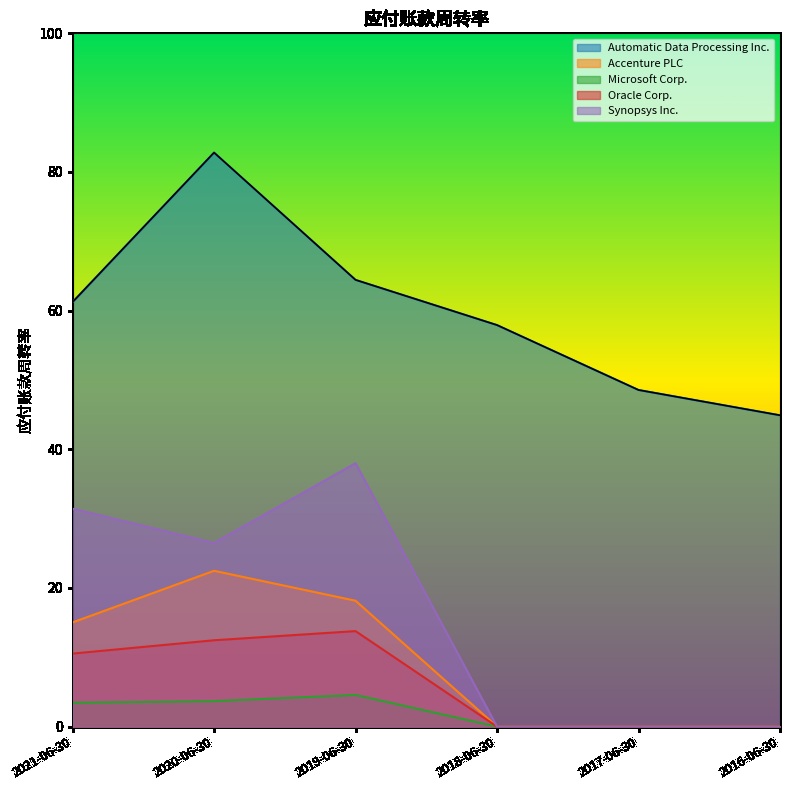

How many values in Synopsys Inc. are above zero?

3